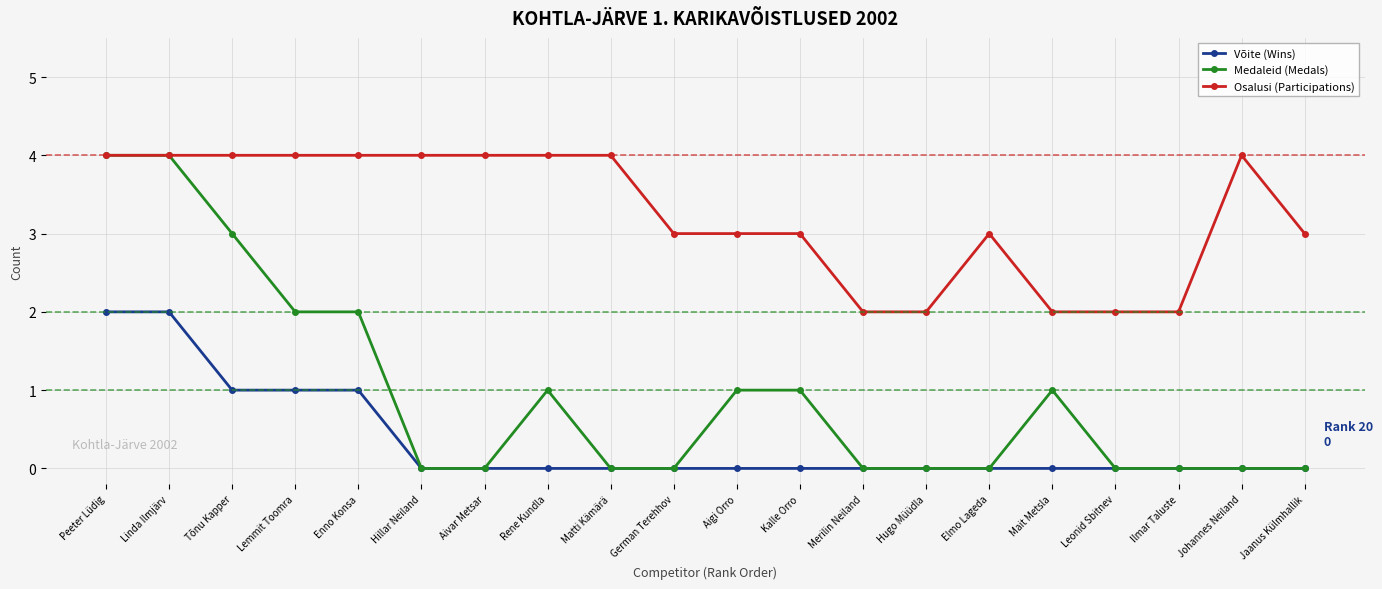

Count the number of data series in this chart.

3